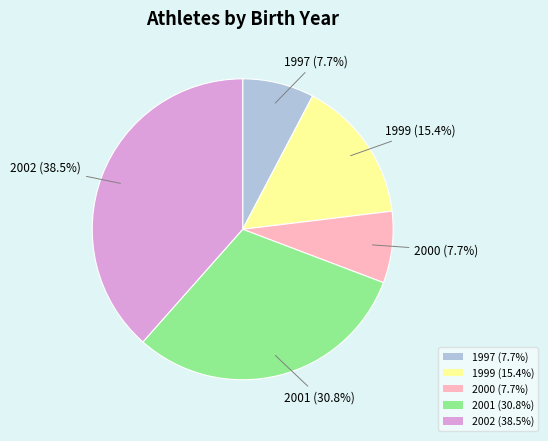

What percentage do 2000 and 1997 together represent?

15.4%